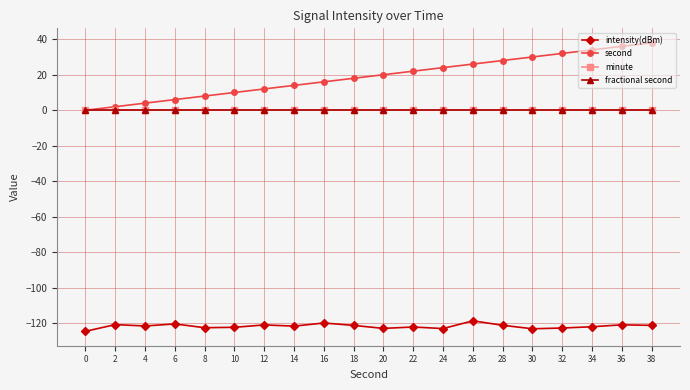

Which series changed the most between 28 and 32?

second